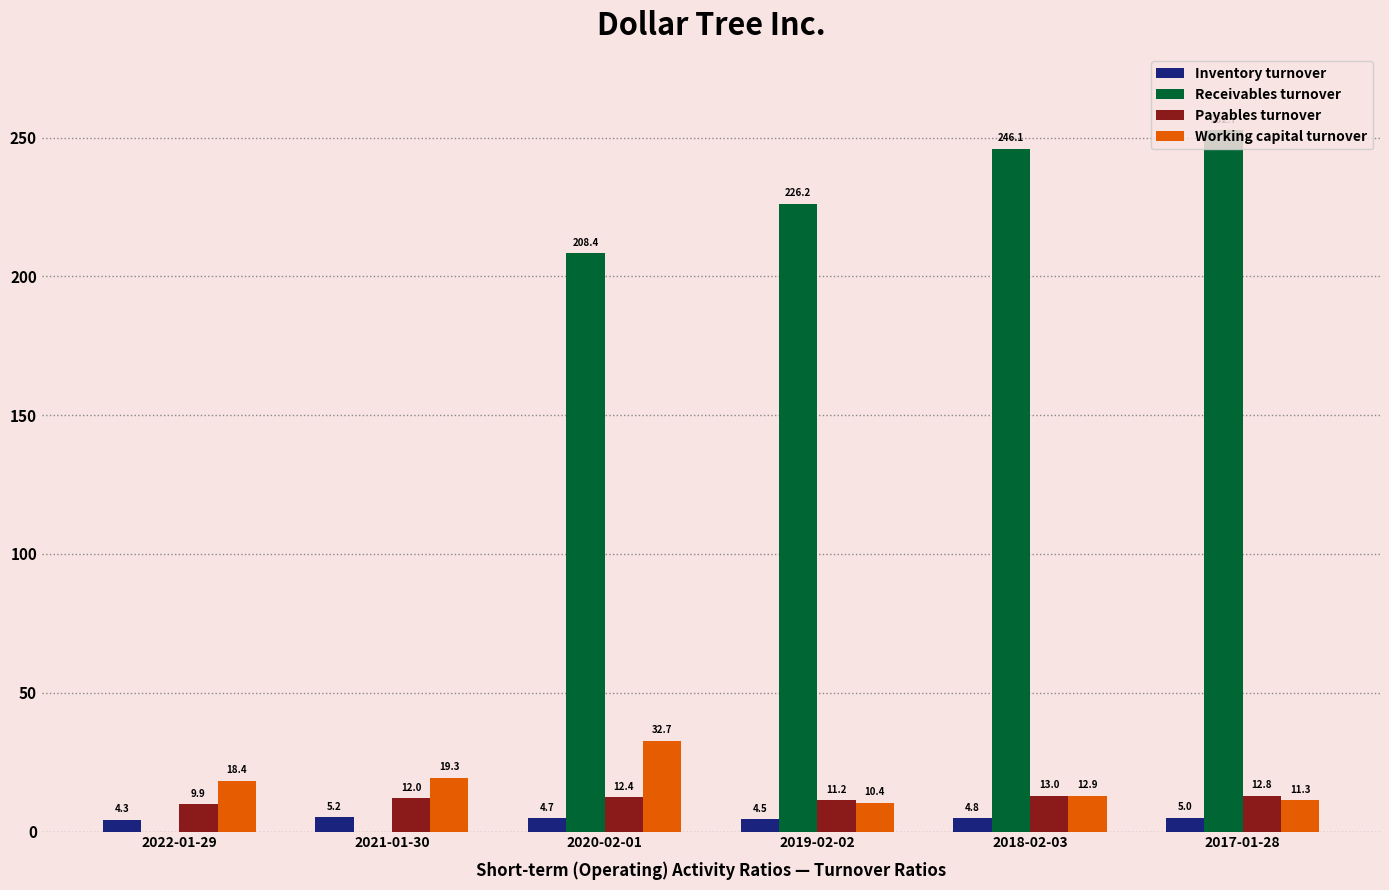

Does the chart contain stacked bars?

No